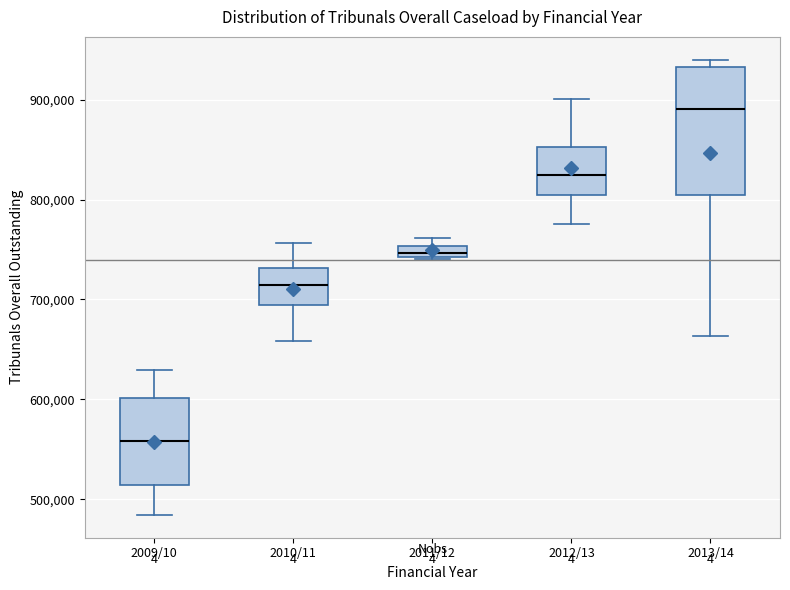

Comparing the boxes themselves (not the whiskers), which one is the tallest?

2013/14